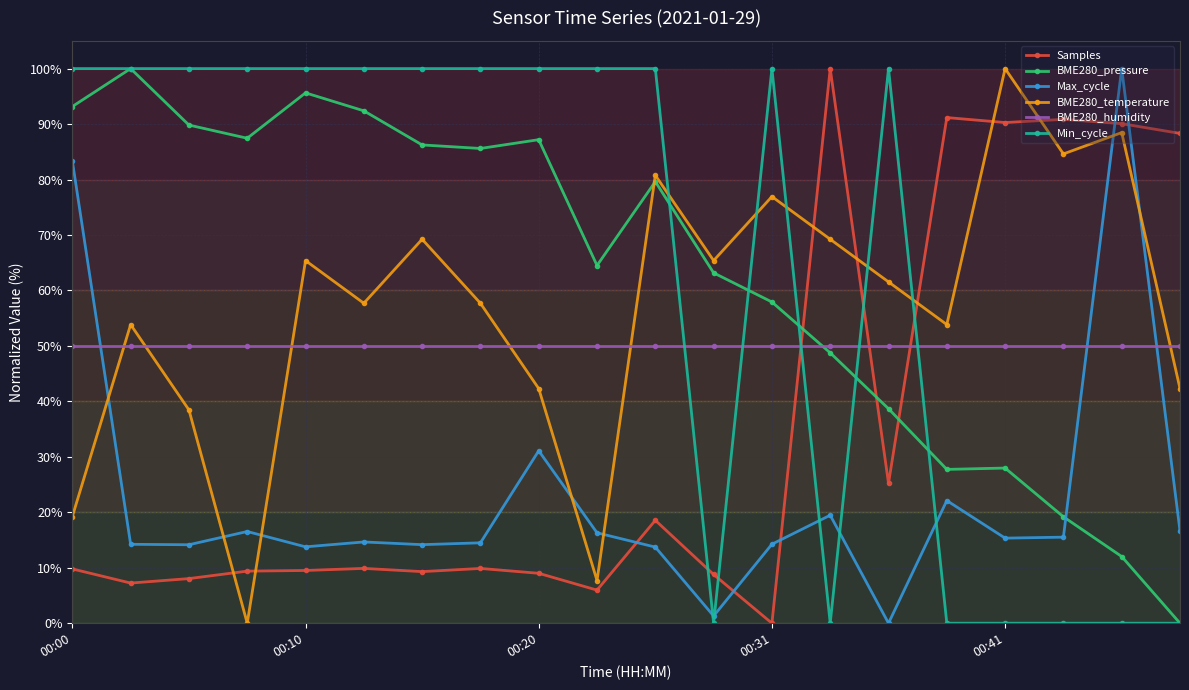

What is the value of the BME280_humidity point at the 18th from the left?

50.0